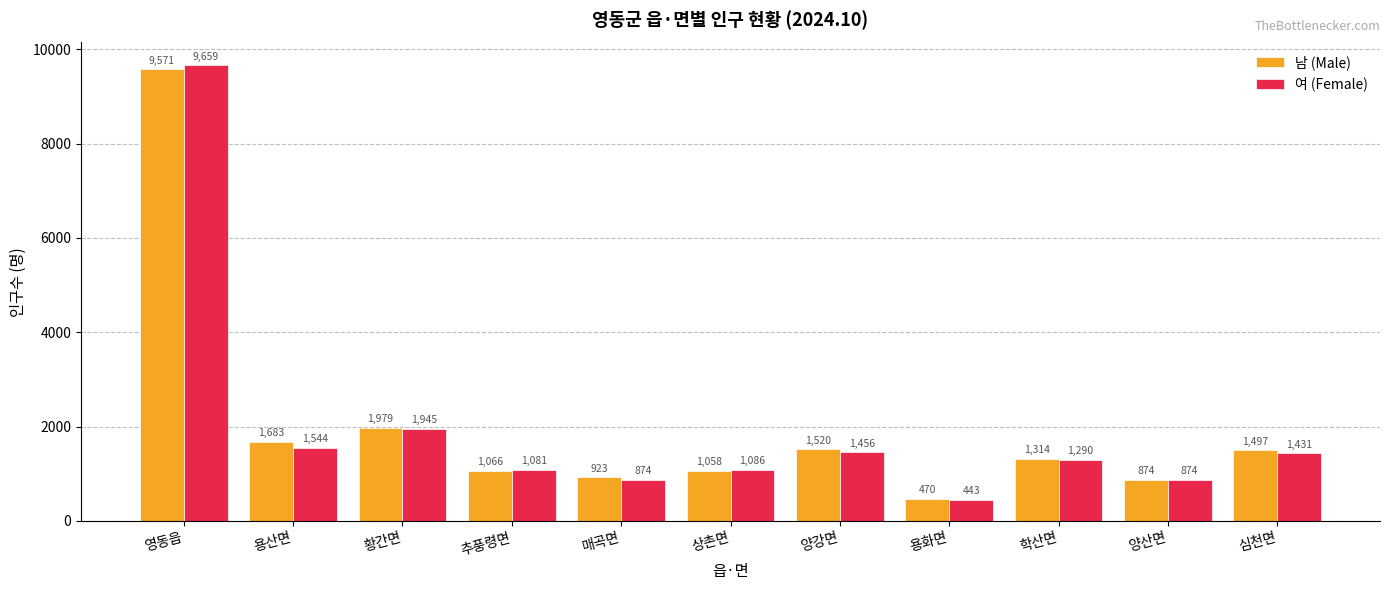

What value does the 여 (Female) series have at 학산면?

1290